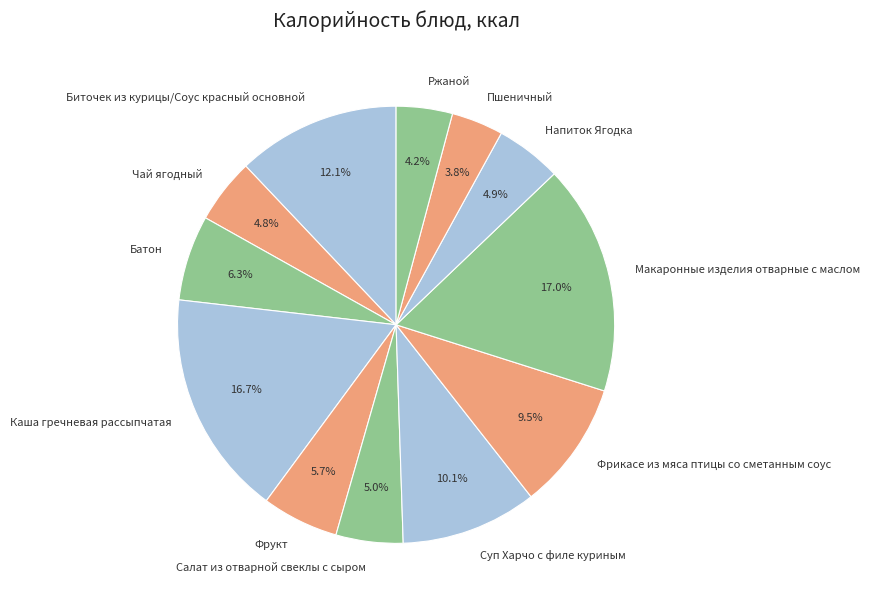

Which has a higher value, Чай ягодный or Фрикасе из мяса птицы со сметанным соус?

Фрикасе из мяса птицы со сметанным соус